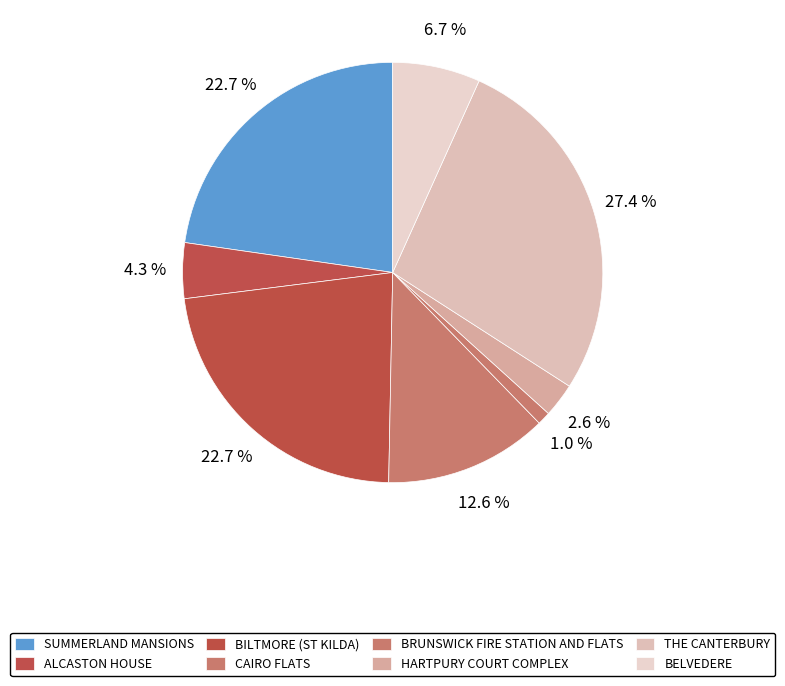

To the nearest percent, what is the combined percentage of BRUNSWICK FIRE STATION AND FLATS and SUMMERLAND MANSIONS?

24%